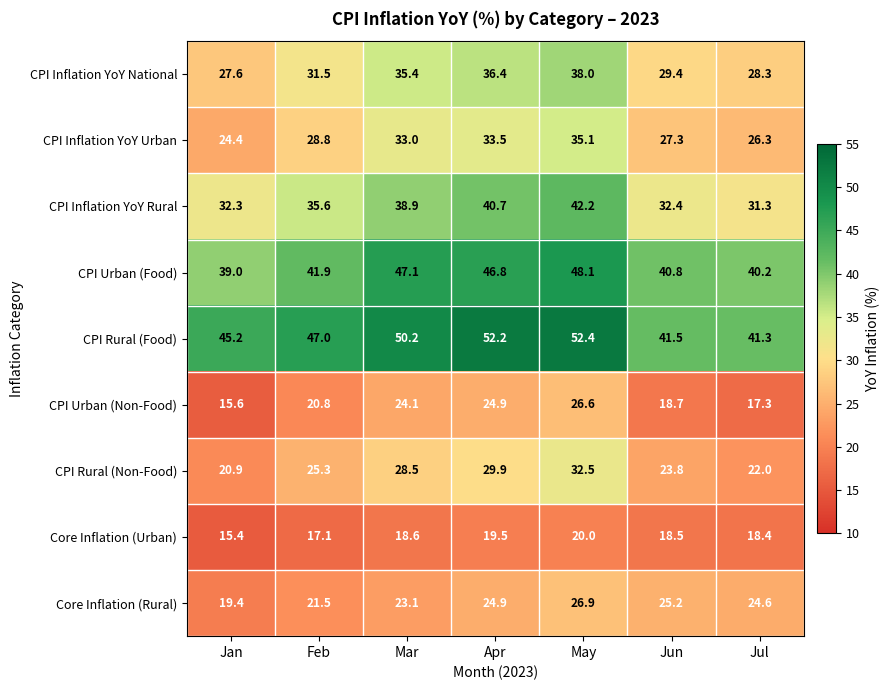

Which series changed the most between Feb and Apr?

CPI Rural (Food)